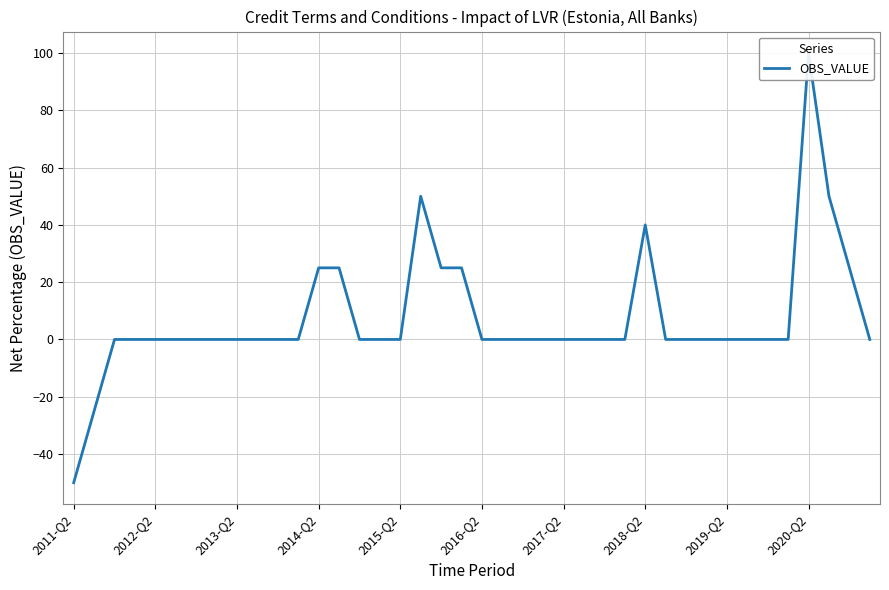

How many data points are above 0?

9